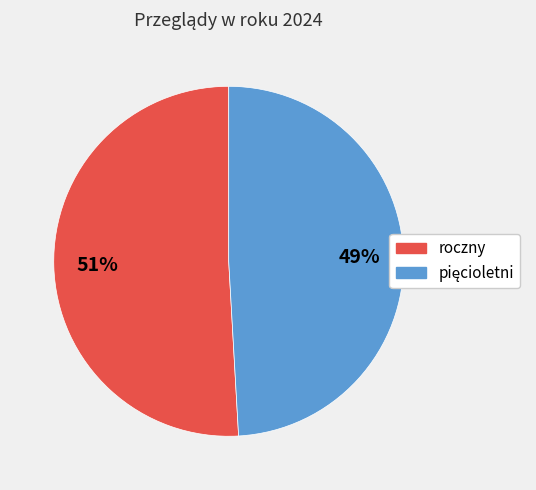

What is the largest slice in the pie chart?

roczny